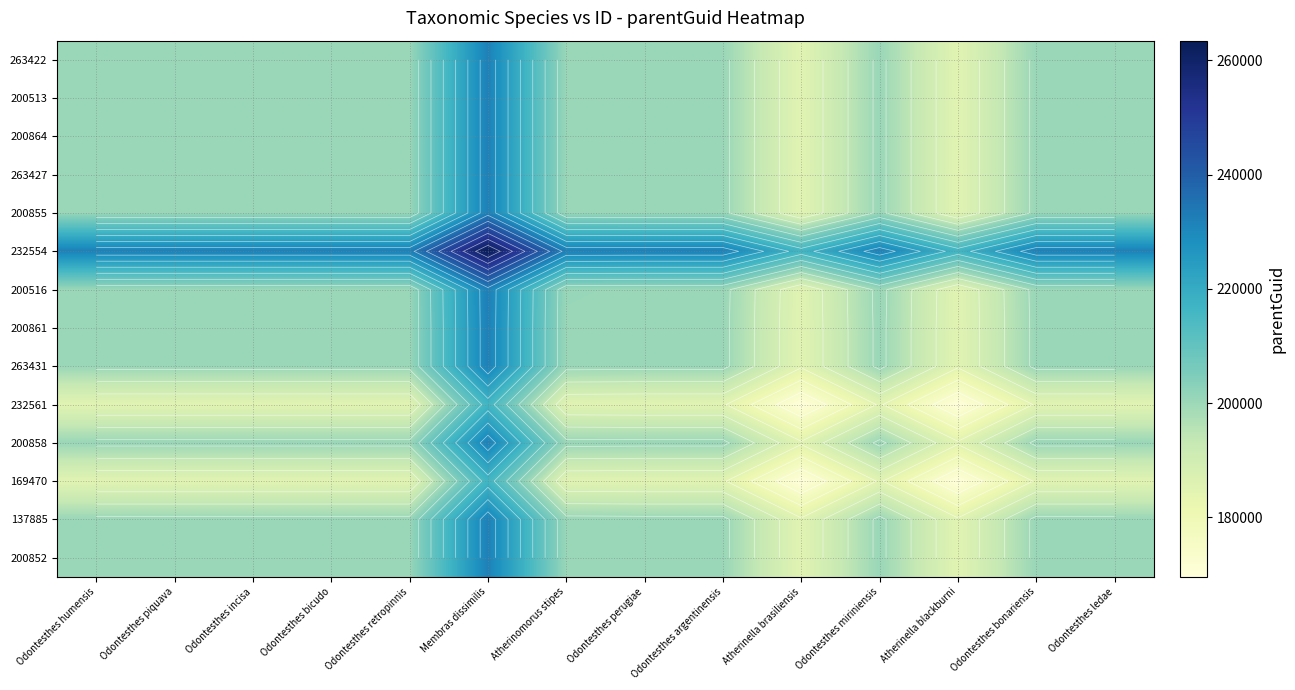

The value of 200516 at Odontesthes incisa is 117511.5. True or false?

False